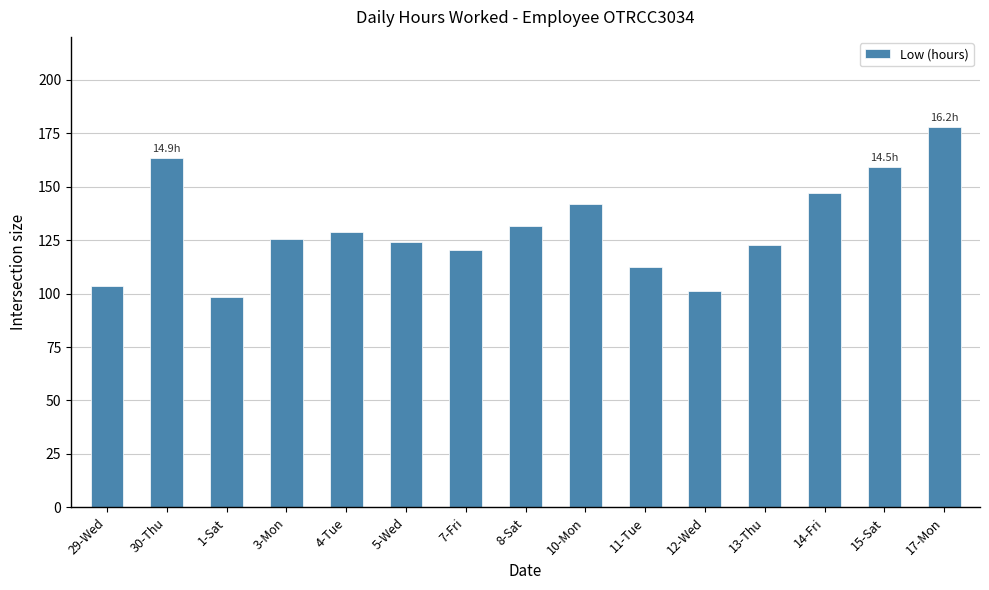

How many data points are less than 125?

7